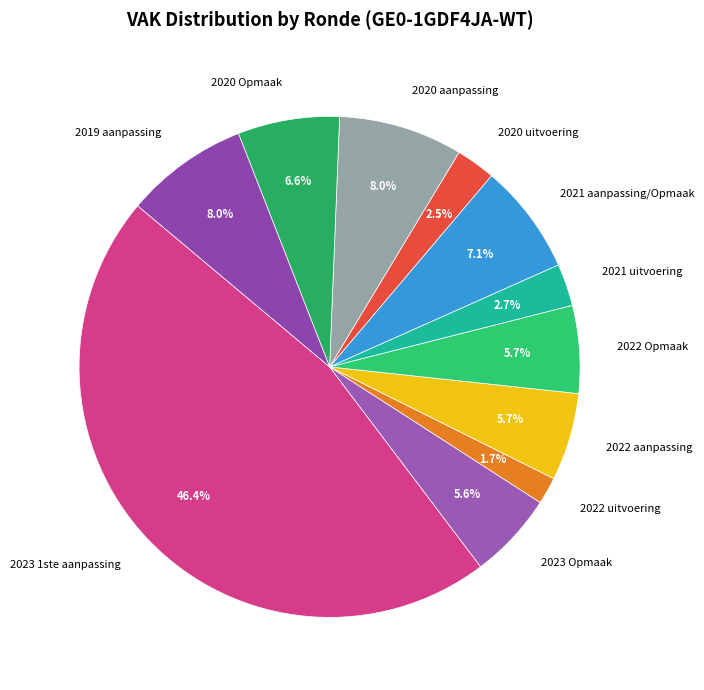

What percentage do 2020 aanpassing and 2022 aanpassing together represent?

13.7%